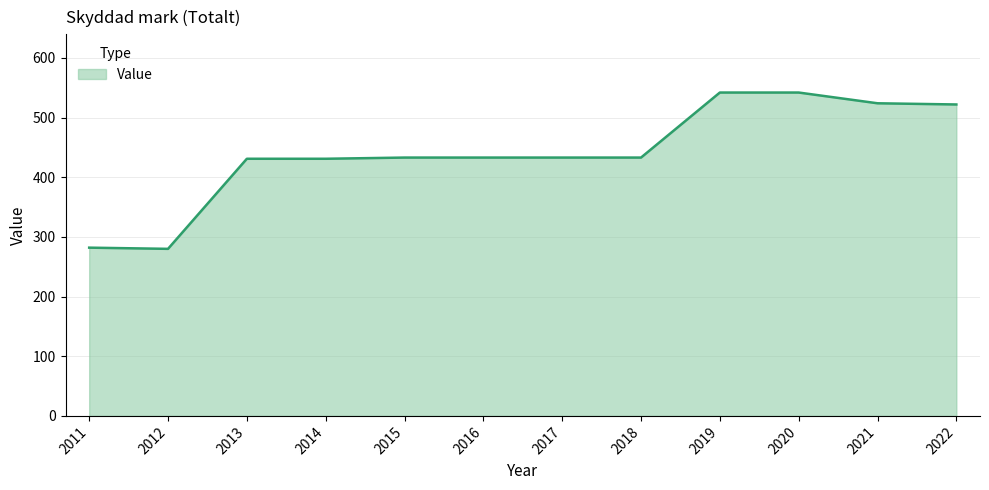

What is the sum of the values at 2019 and 2013?

973